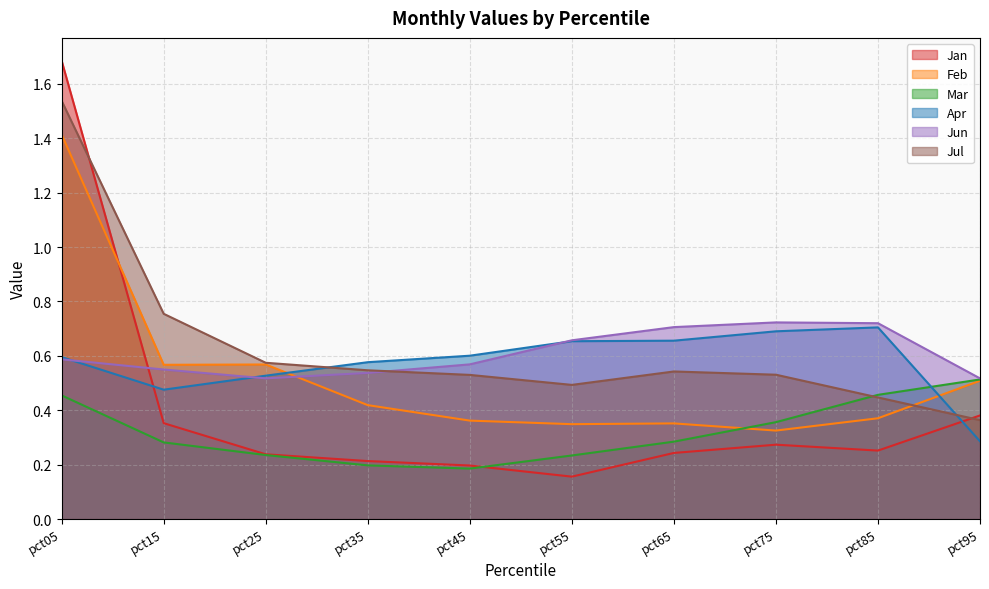

Which series has the widest spread of values?

Jan